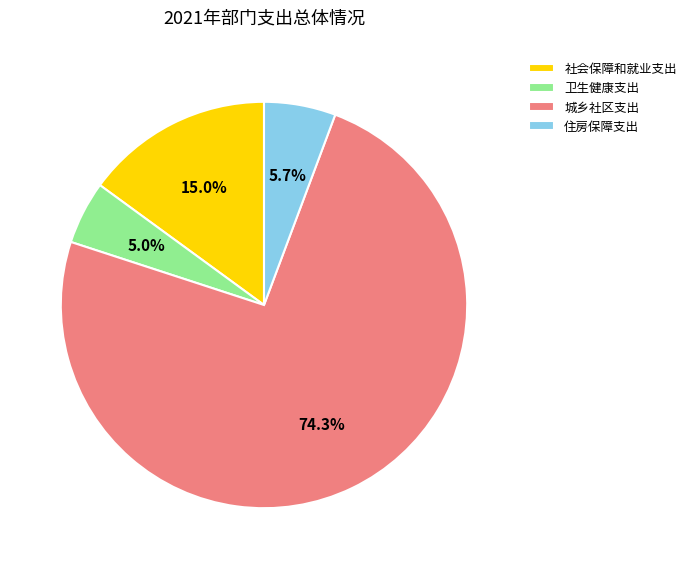

To the nearest percent, what is the difference between the largest and smallest slice percentages?

69%